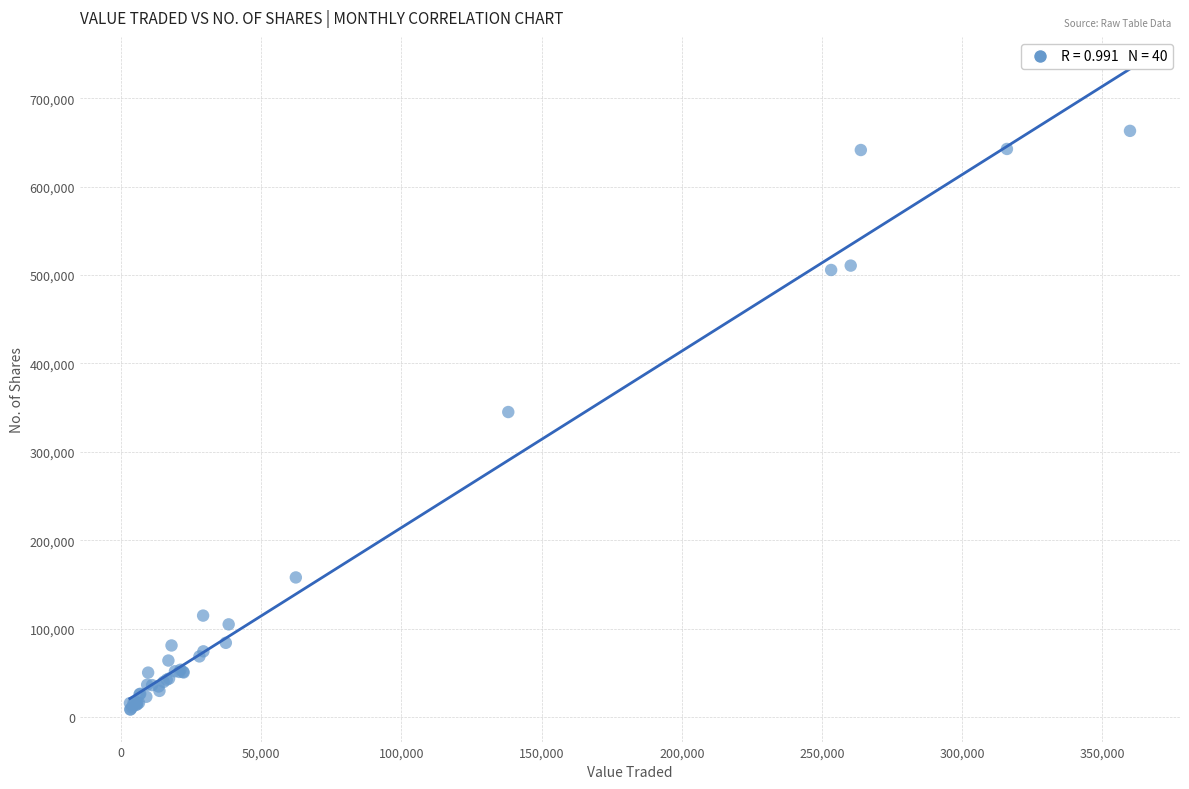

What Y value in the scatter plot is closest to 335798?

345049